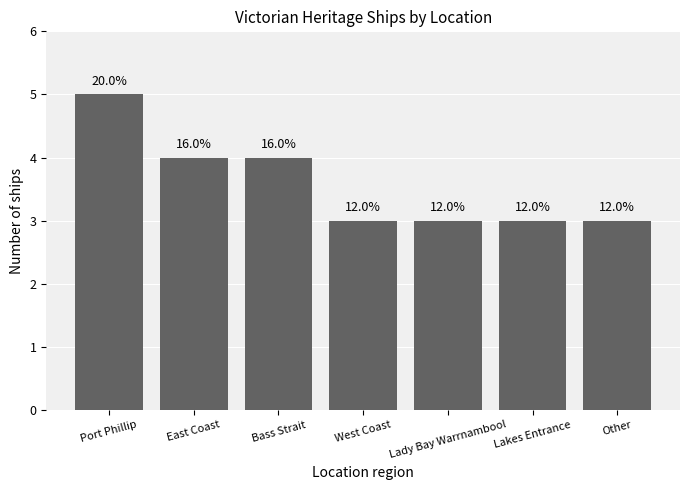

Does the chart contain any negative values?

No